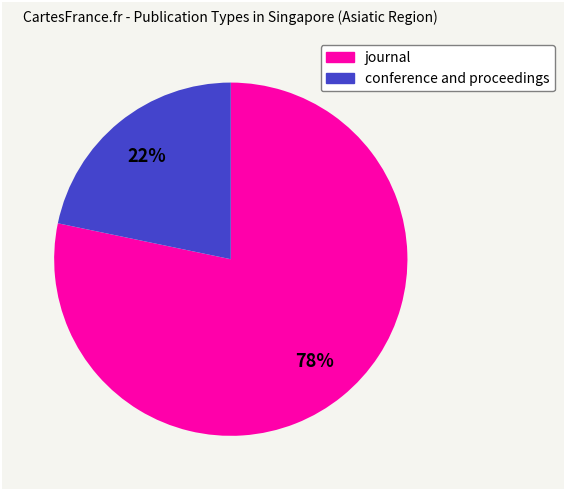

Rank the categories by value from highest to lowest.

journal, conference and proceedings